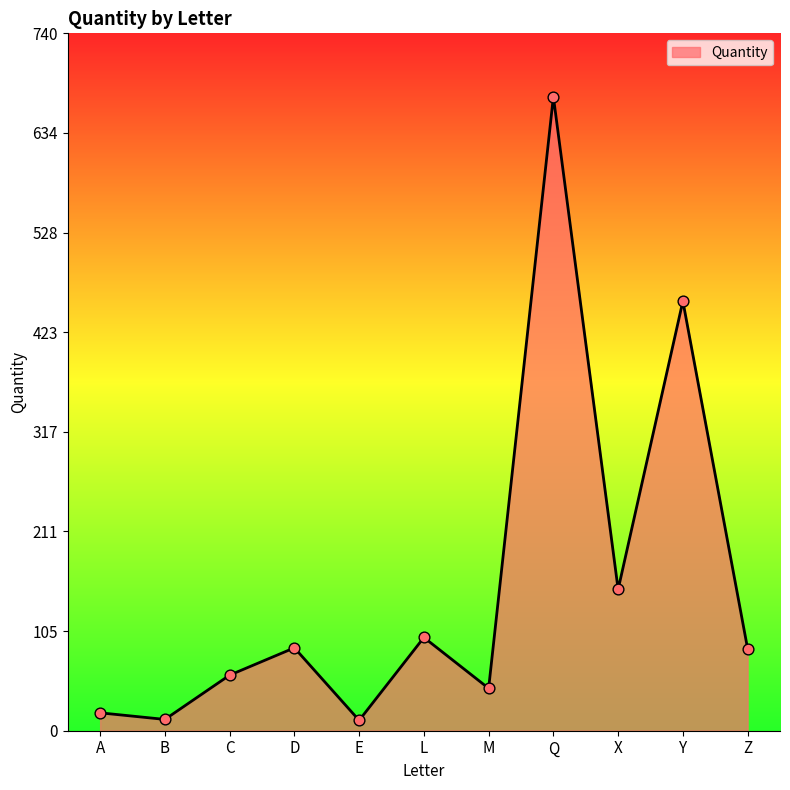

What is the ratio of the value at M to the value at X?

0.3